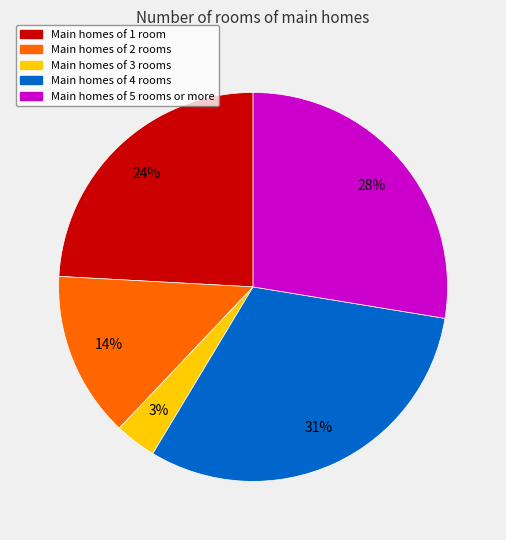

True or false: Main homes of 2 rooms accounts for 20% of the total.

False